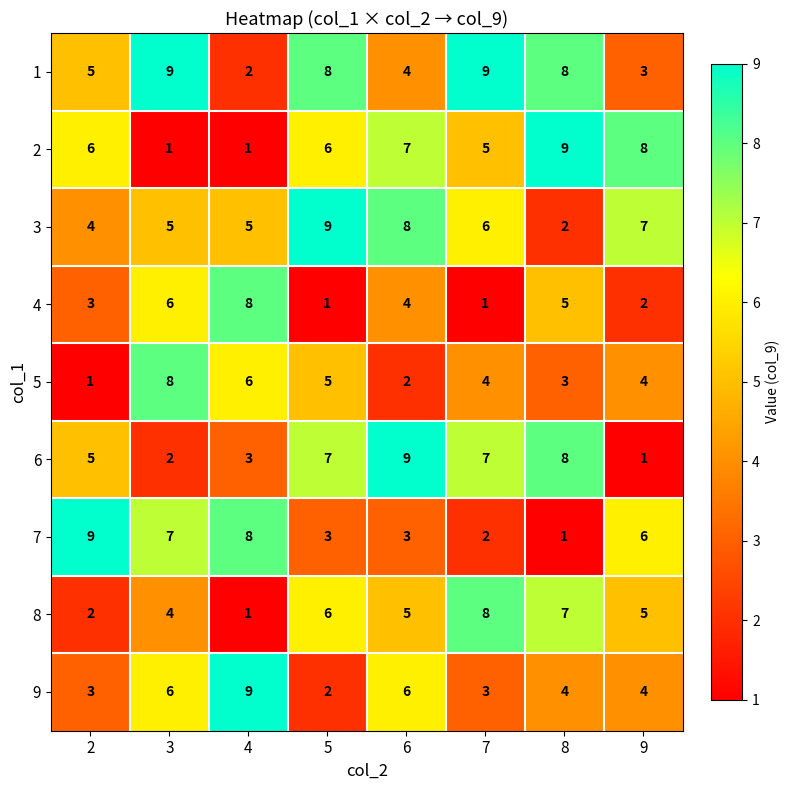

What is the average value of the 8 series?

5